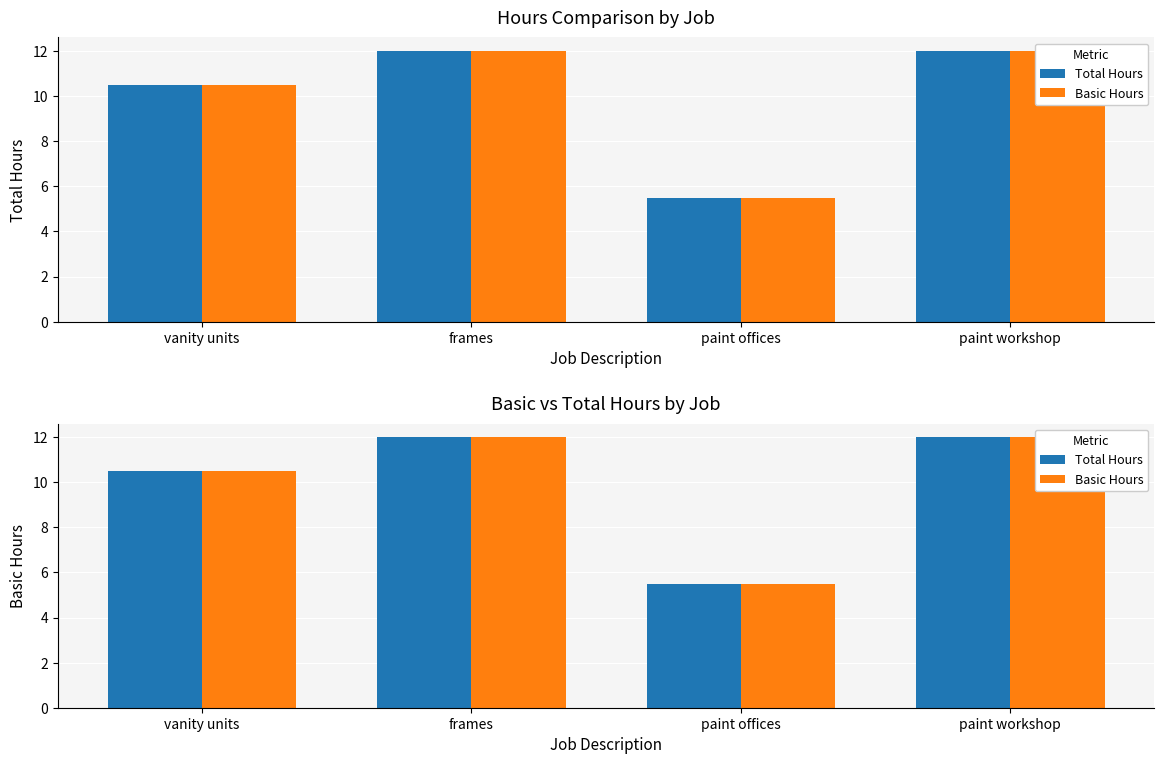

The Total Hours series shows 10.5 at vanity units. True or false?

True